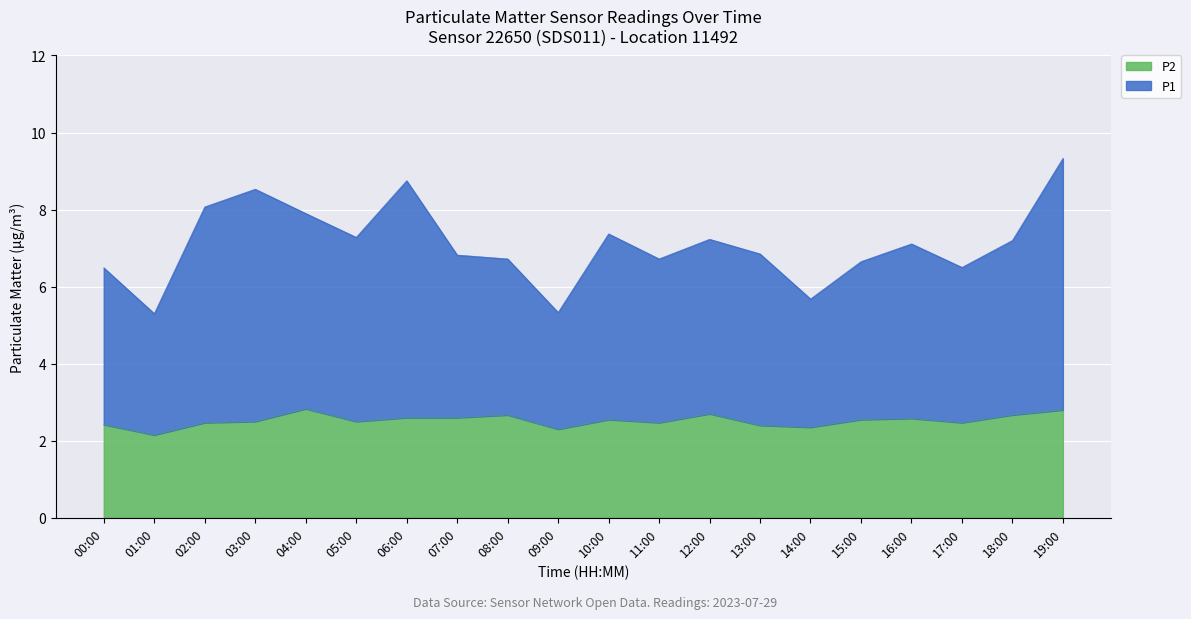

True or false: P2 and P1 cross at least once.

False